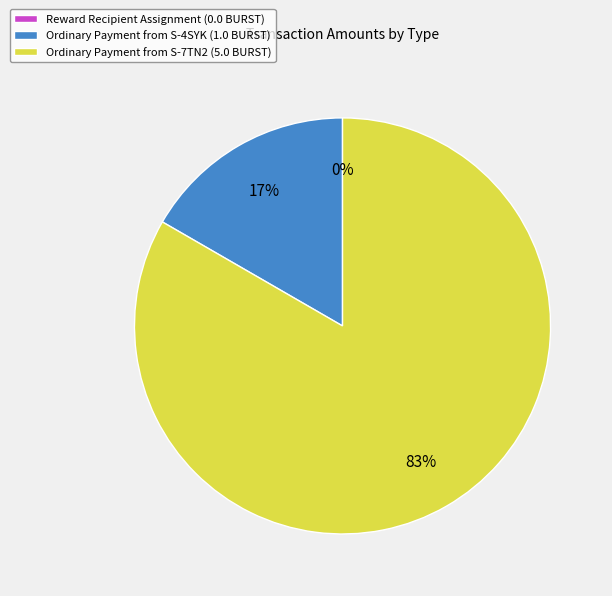

Combined, do Ordinary Payment (380023) and Ordinary Payment (380022) account for over 50%?

Yes